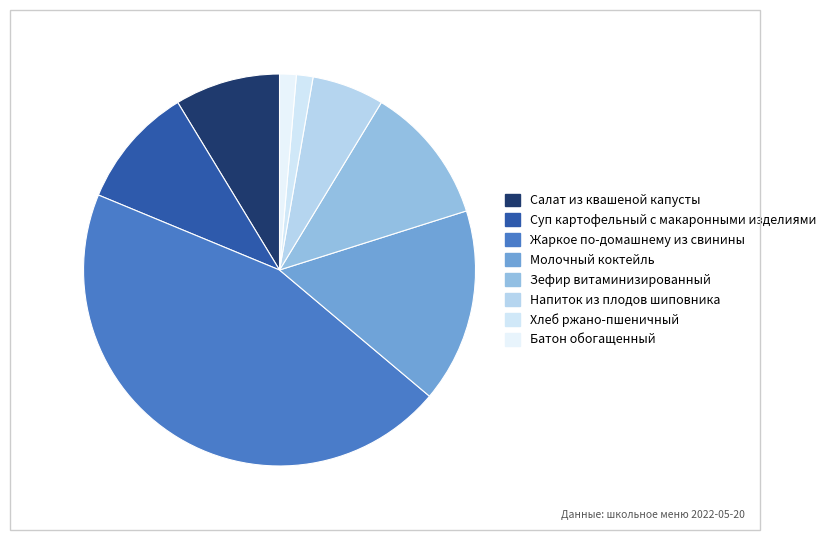

Which slice is the smallest?

Хлеб ржано-пшеничный